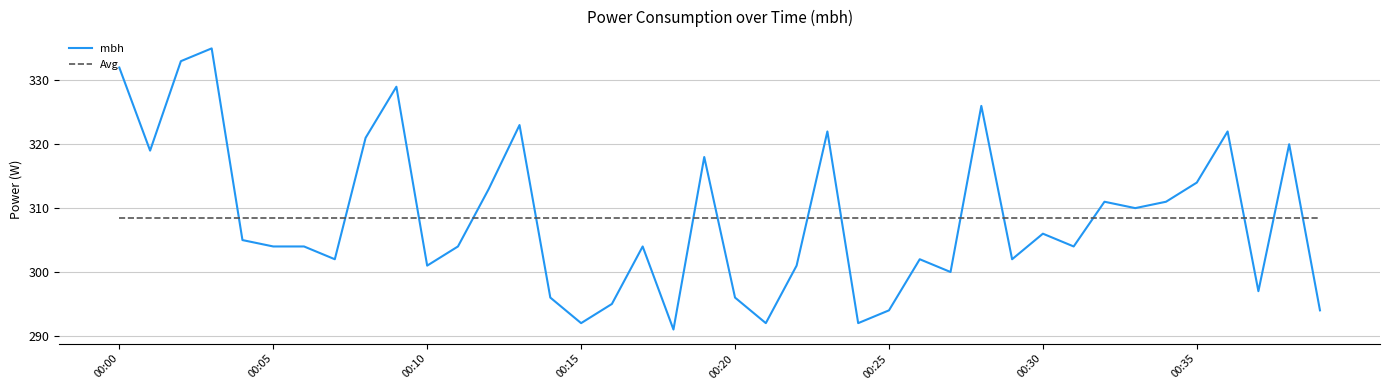

Count the number of data series in this chart.

2